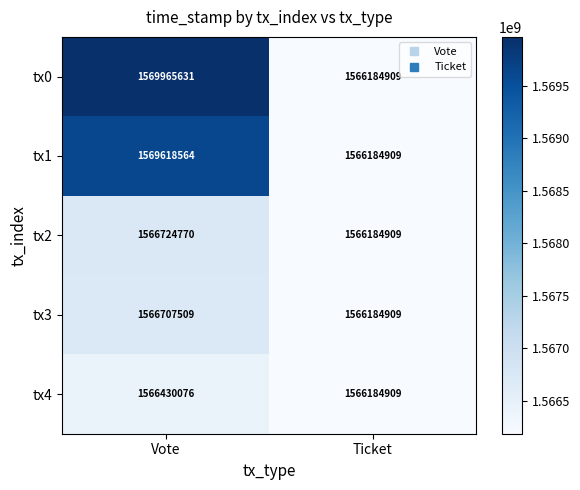

What is the sum of all tx0 values?

3136150540